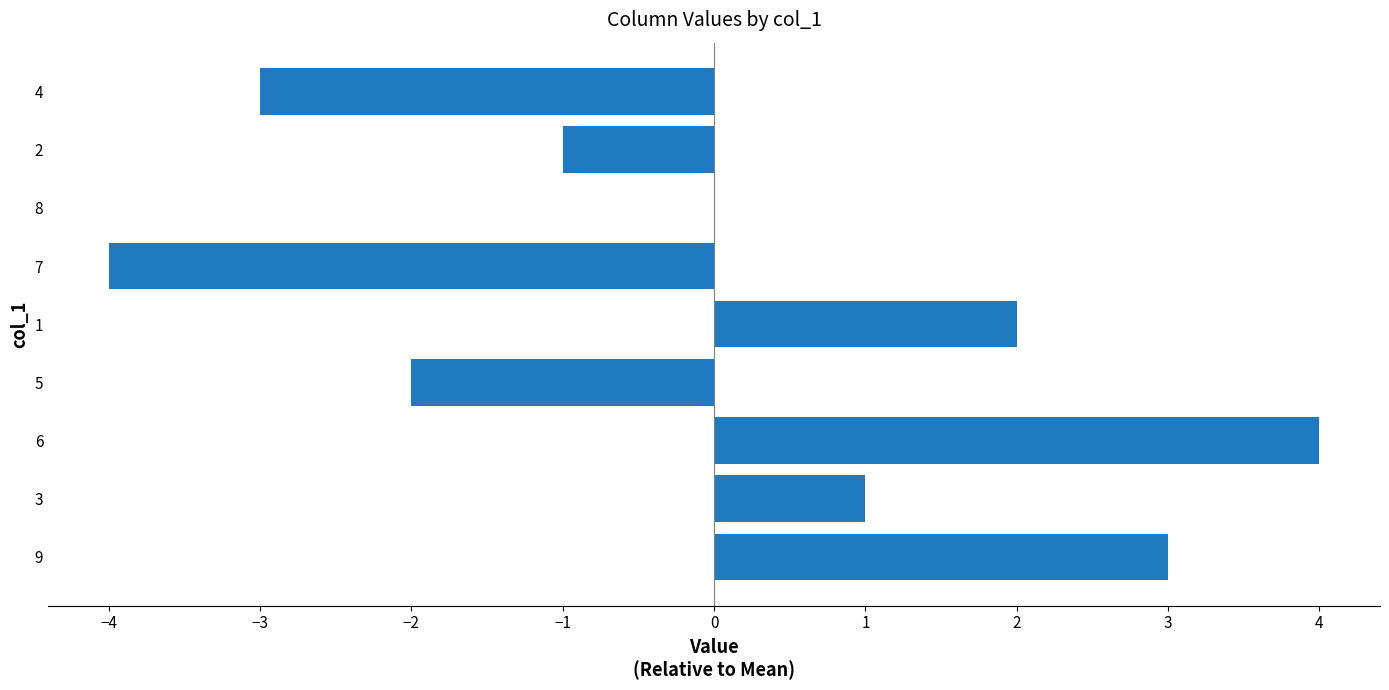

Between 6 and 5, which is larger?

6